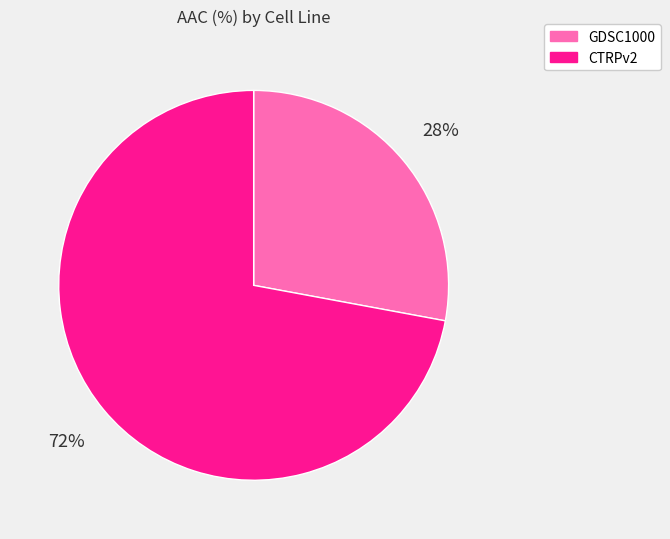

Is the sum of GDSC1000 and CTRPv2 greater than half?

Yes